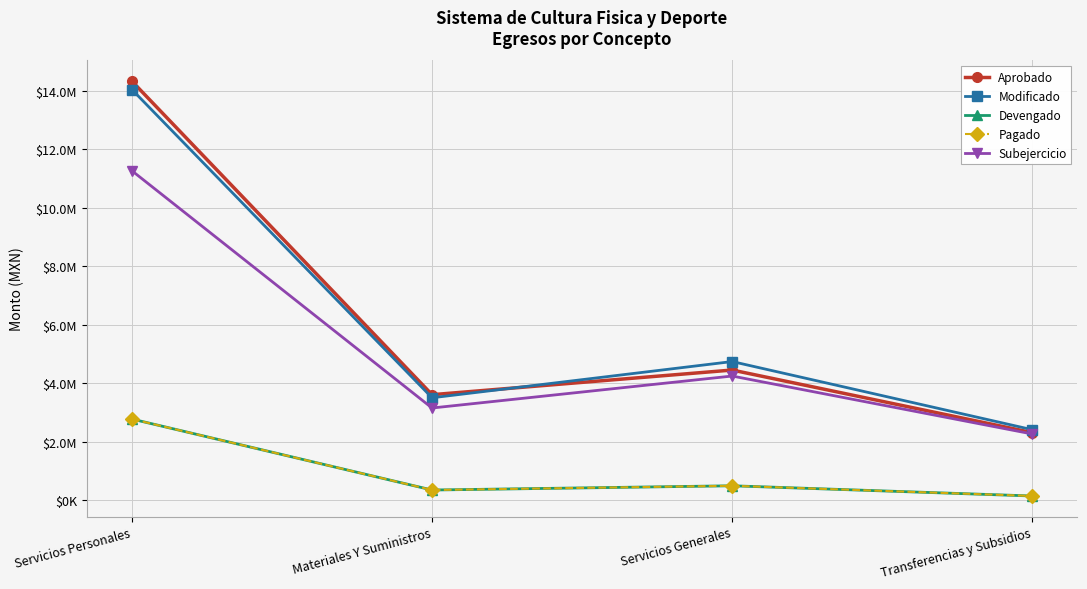

At which label is Aprobado closest to 8314605?

Servicios Generales